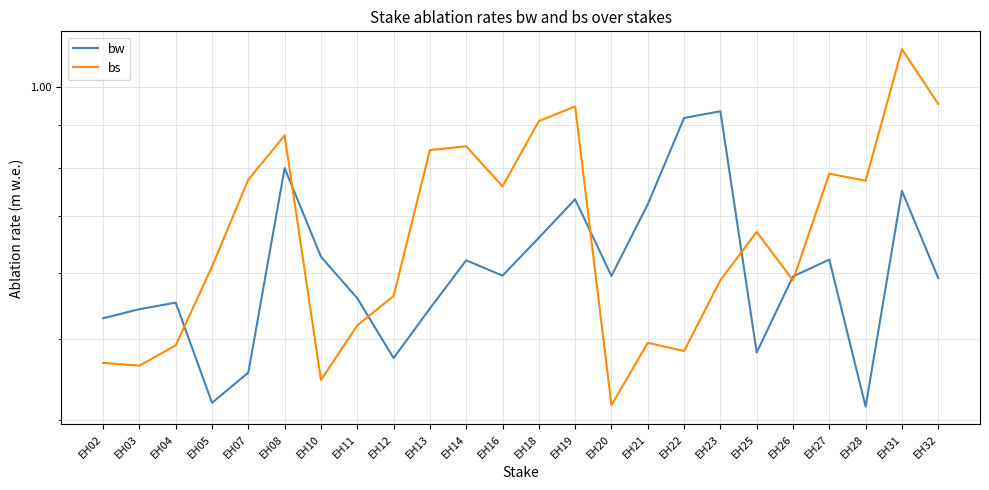

Which series has the largest total across all categories?

bs